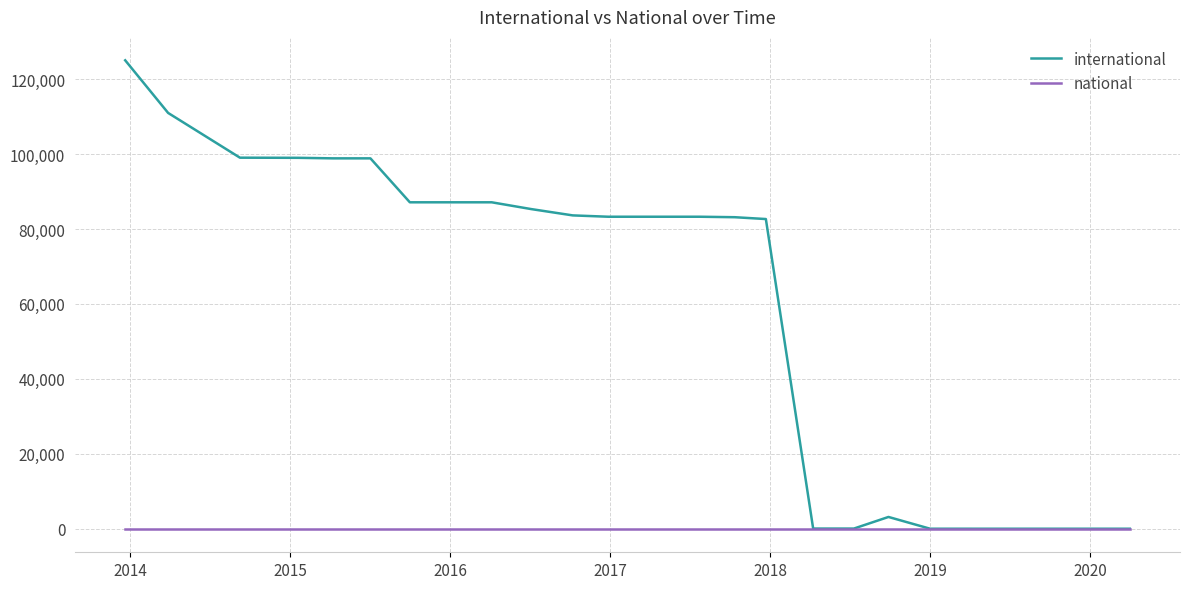

How many lines are shown in the chart?

2